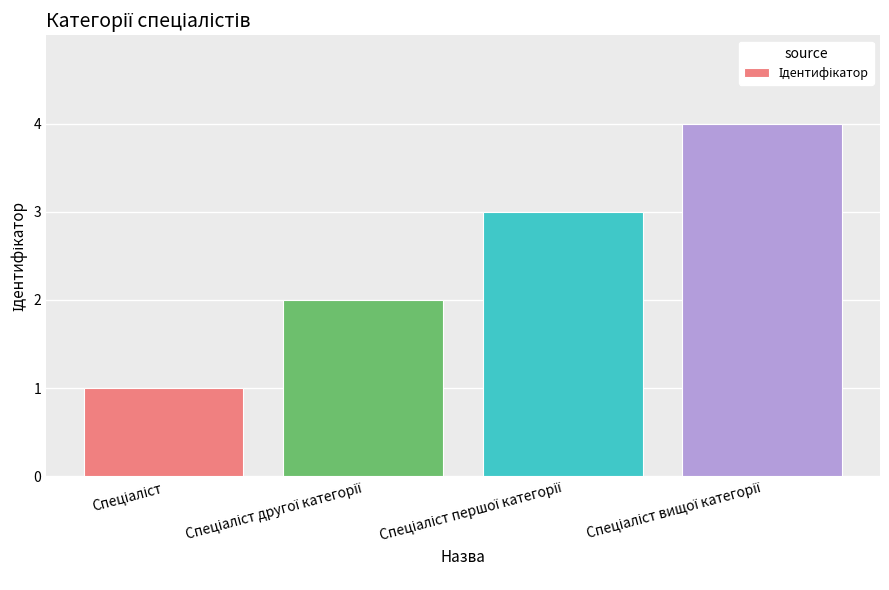

What is the value of the 1st bar from the left?

1